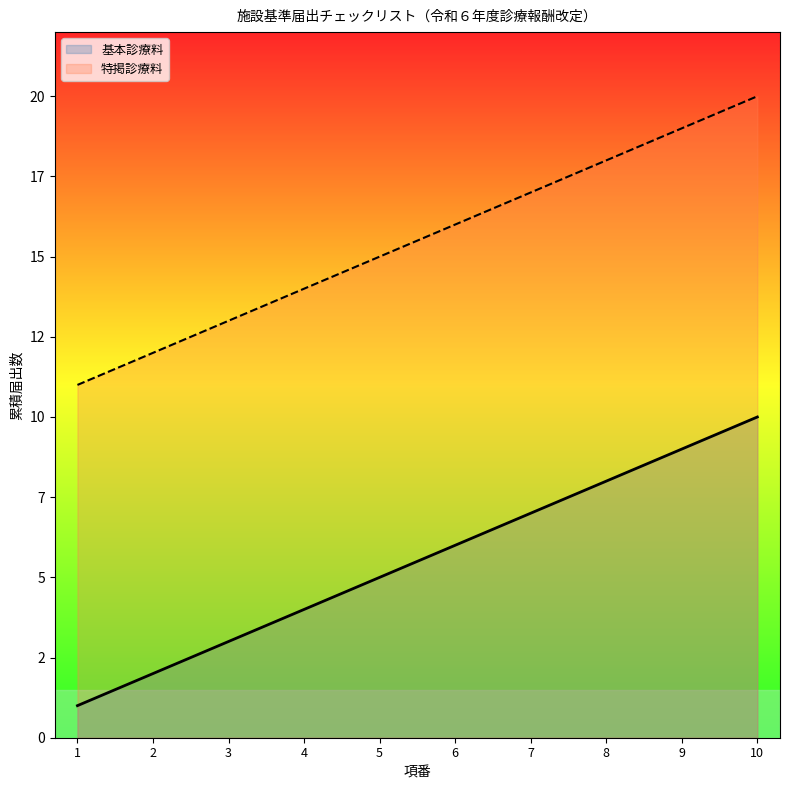

Which series has the largest total across all categories?

特掲診療料